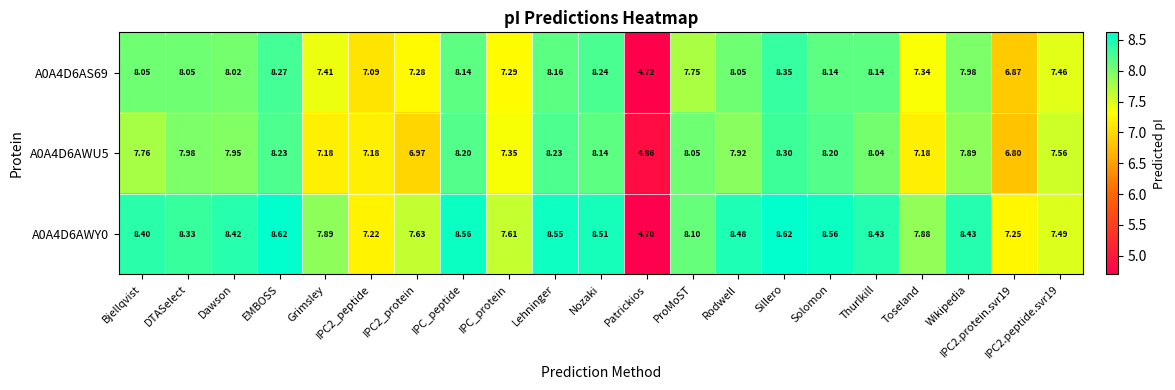

What is the total value across all series at IPC2_protein?

21.9